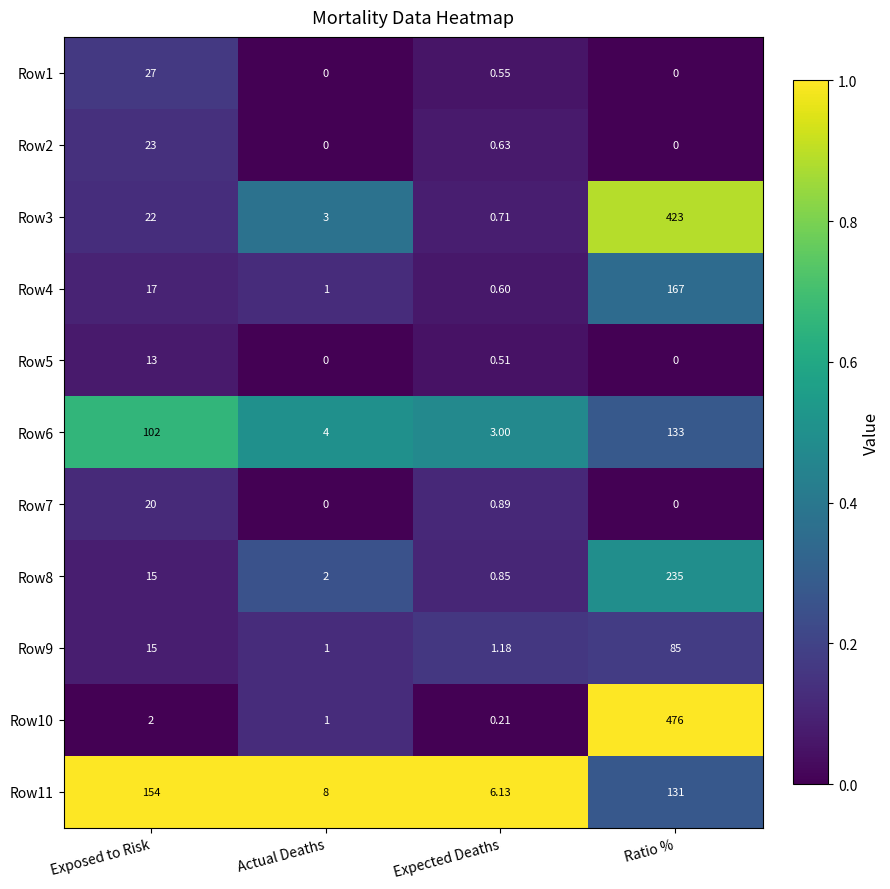

Between Exposed to Risk and Expected Deaths, which series saw the biggest shift?

Row11